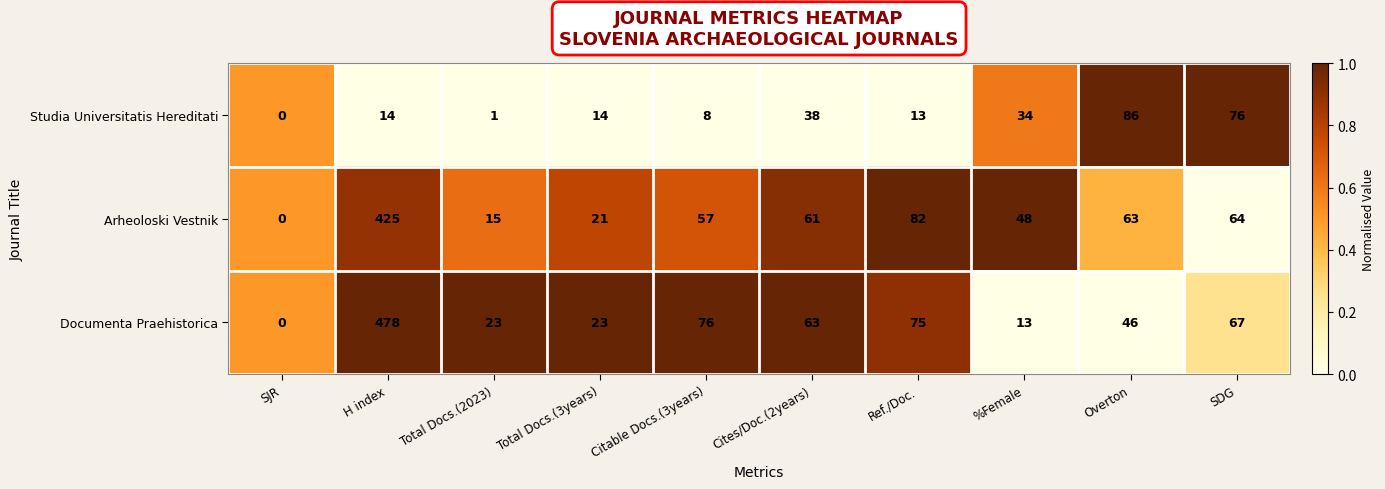

True or false: Studia Universitatis Hereditati has a value of 14 at H index.

True